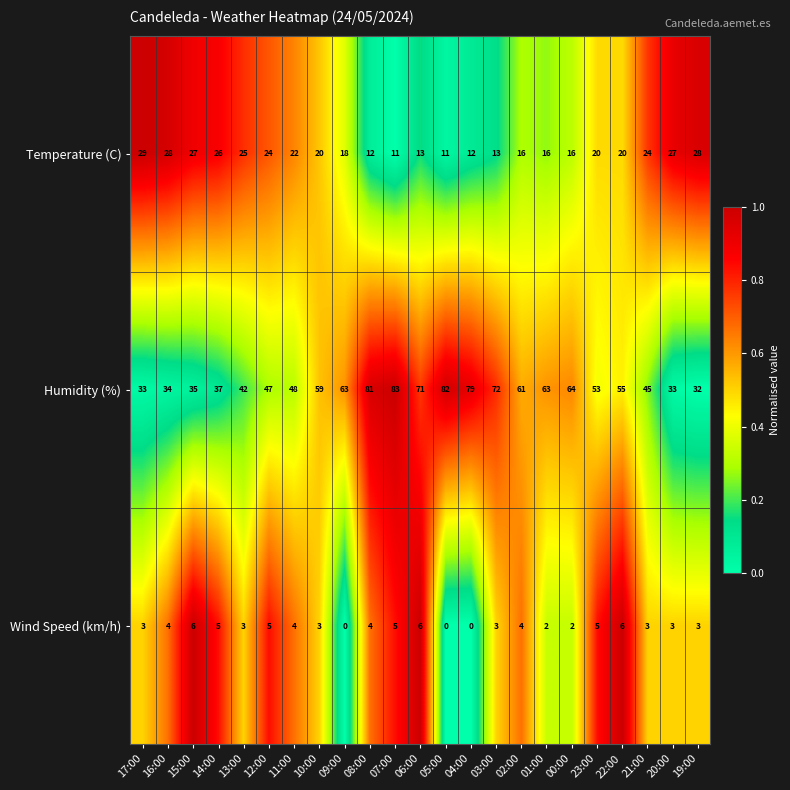

Which category has the lowest value in the Humidity (%) series?

19:00